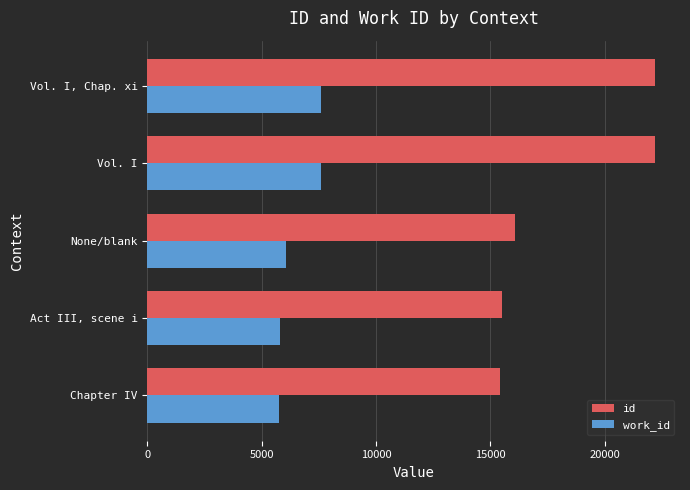

What is the difference between the maximum and minimum values in the id series?

6770